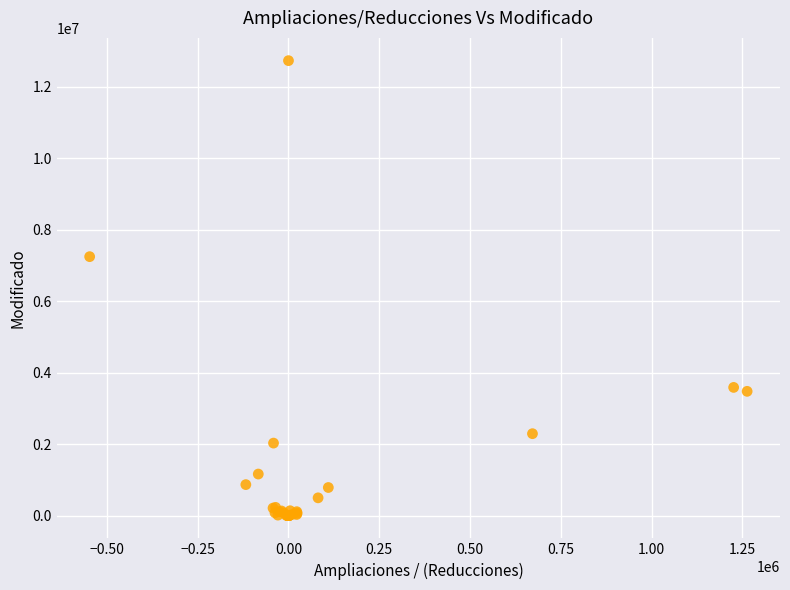

What Y value in the scatter plot is closest to 6363596?

7244049.3